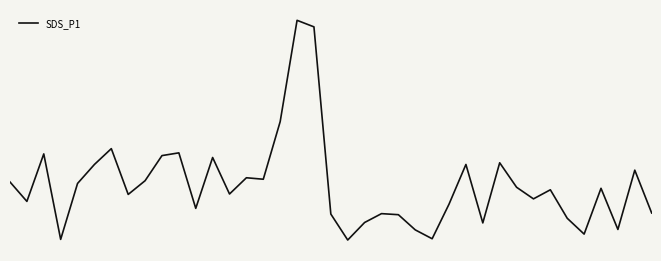

Does the chart display data point markers on the line(s)?

No